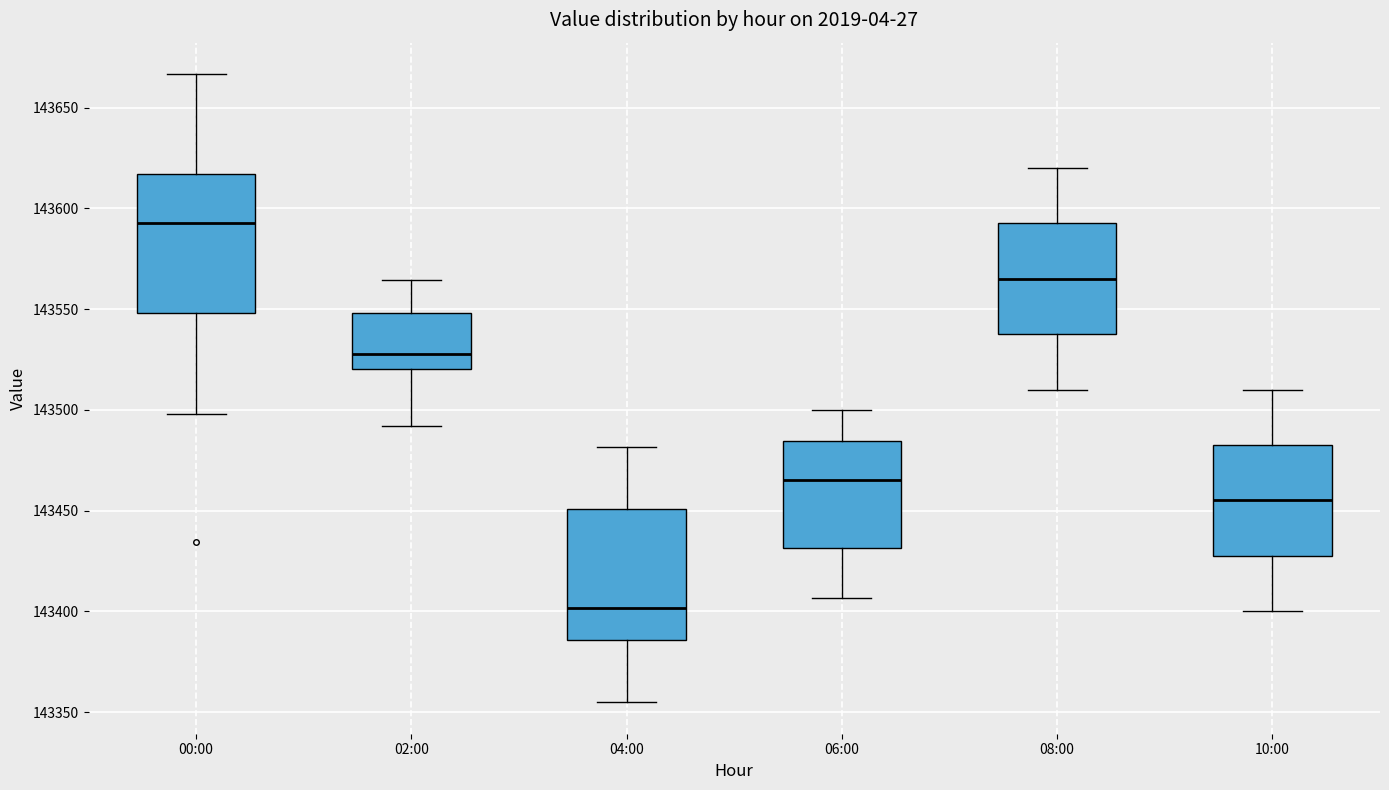

Reading left to right, read every box against the y-axis: the position of its median line, the range the box covers, and the ends of its whiskers. The values are not printed on the chart, so give them approximately, as read against the axis.

00:00: median 143595, box 143550 to 143615, whiskers 143500 to 143665
02:00: median 143530, box 143520 to 143550, whiskers 143490 to 143565
04:00: median 143400, box 143385 to 143450, whiskers 143355 to 143480
06:00: median 143465, box 143430 to 143485, whiskers 143405 to 143500
08:00: median 143565, box 143540 to 143595, whiskers 143510 to 143620
10:00: median 143455, box 143430 to 143485, whiskers 143400 to 143510